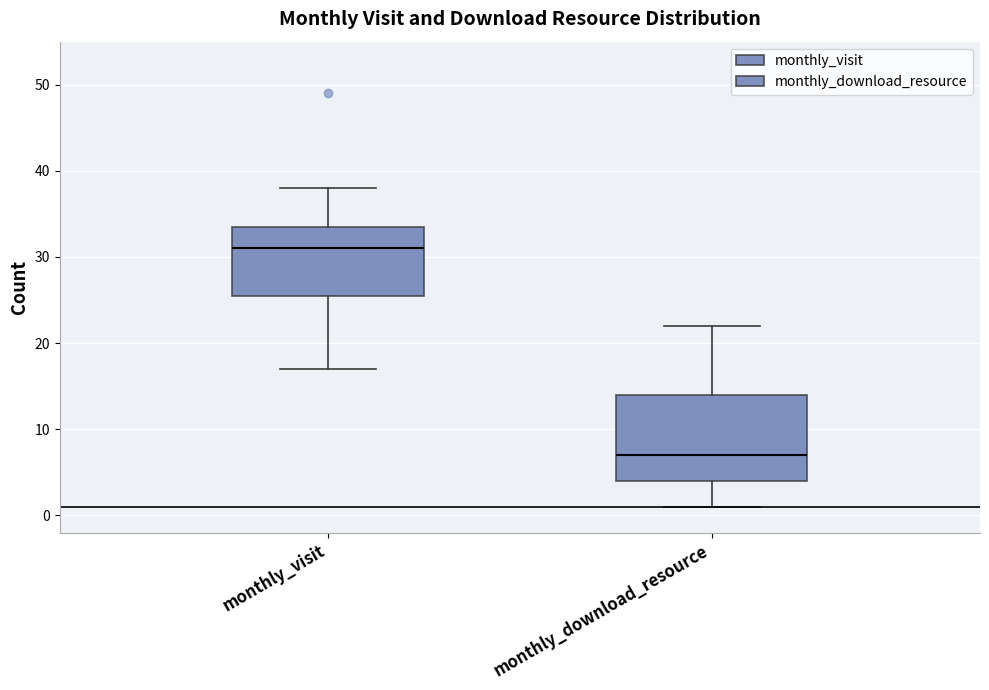

Which box is the tallest, from its lower edge to its upper edge?

monthly_download_resource